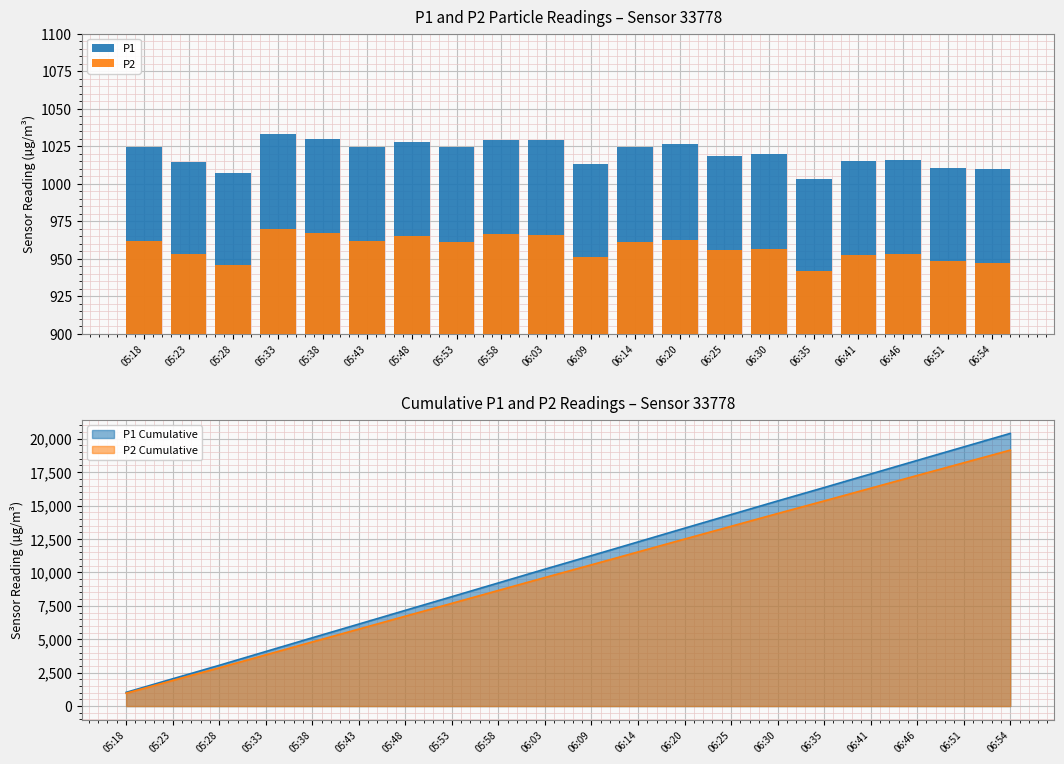

Which series has the largest range (max minus min)?

P1